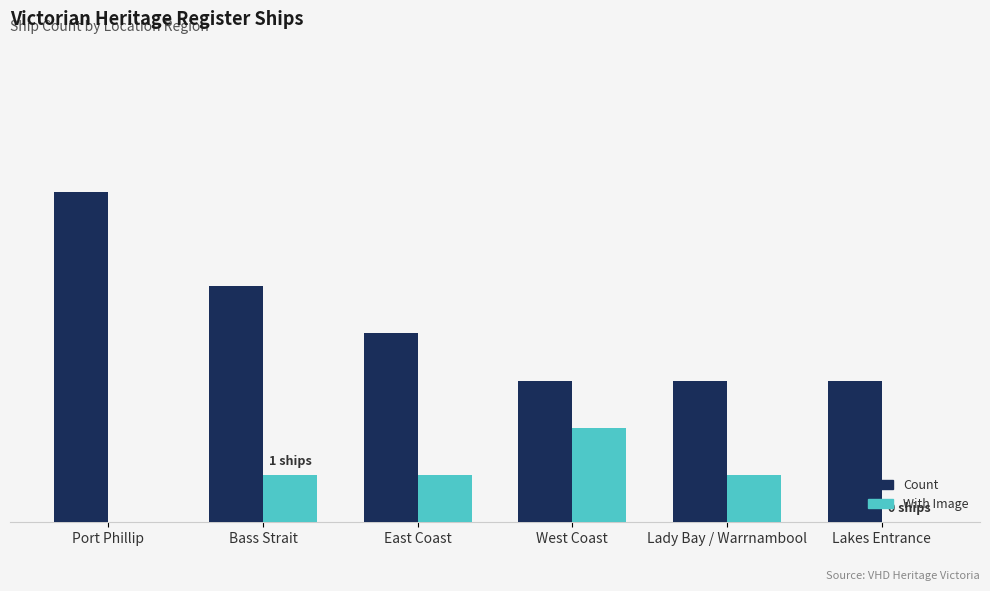

What is the average value of the With Image series?

1